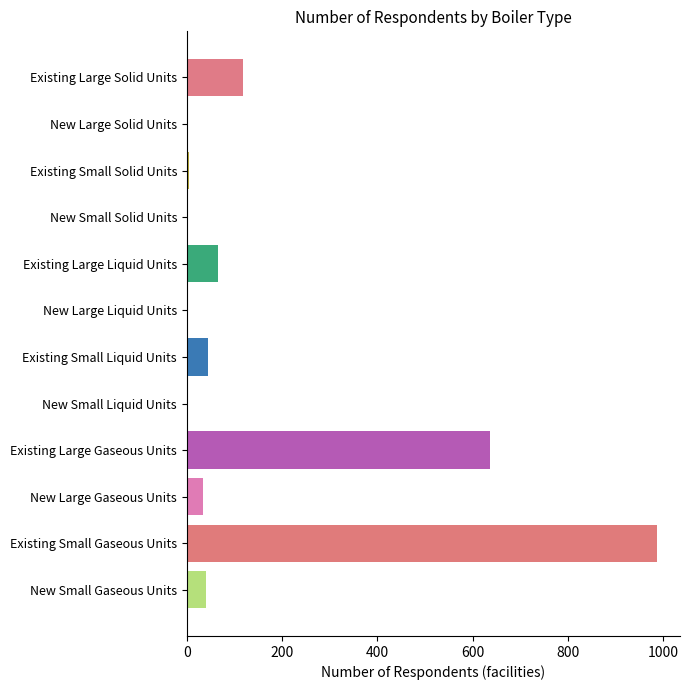

What is the maximum value shown in the chart?

986